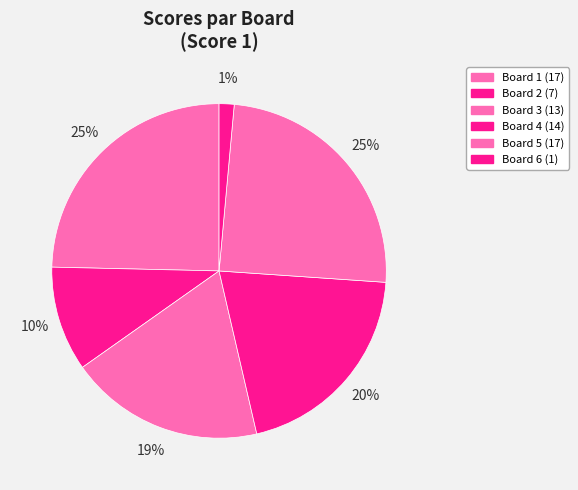

Which category has the biggest portion of the pie?

Board 1